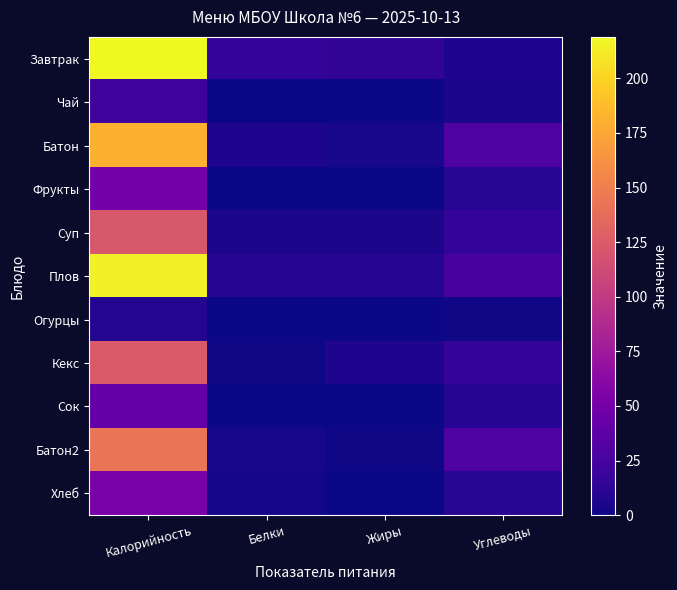

Which series has the largest total across all categories?

Плов